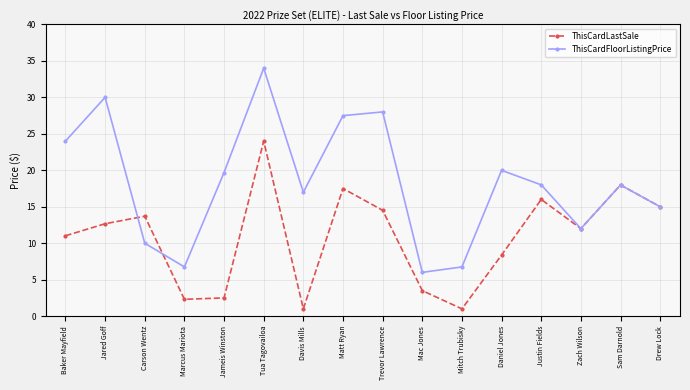

Does the chart have visible grid lines?

Yes